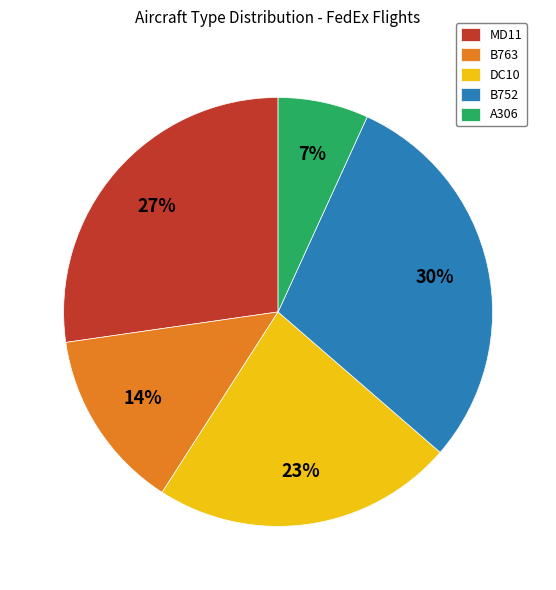

What is the smallest slice in the pie chart?

A306